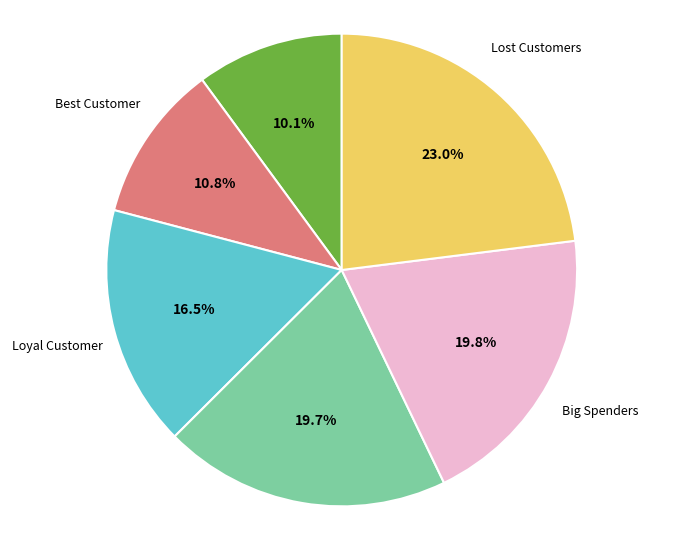

Approximately how many times larger is the value at Almost Lost compared to Lost Customers?

0.9